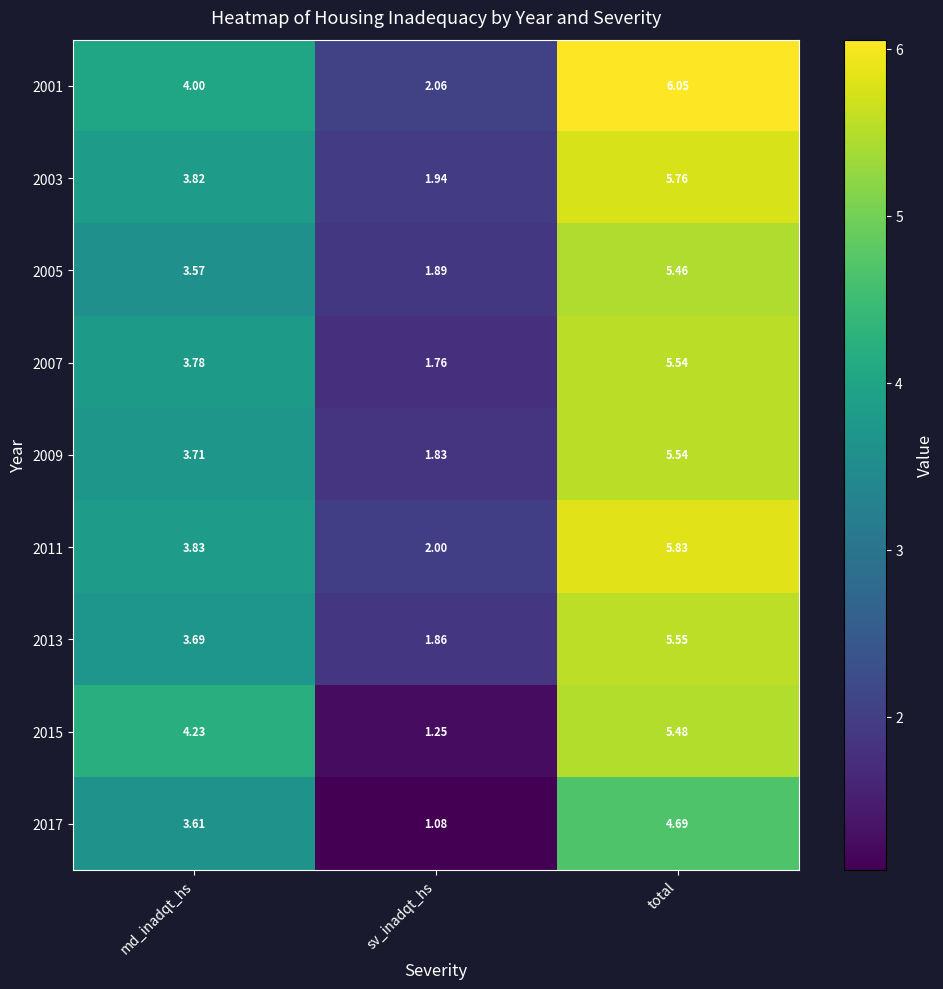

Rank the categories by 2011 value from lowest to highest.

sv_inadqt_hs, md_inadqt_hs, total